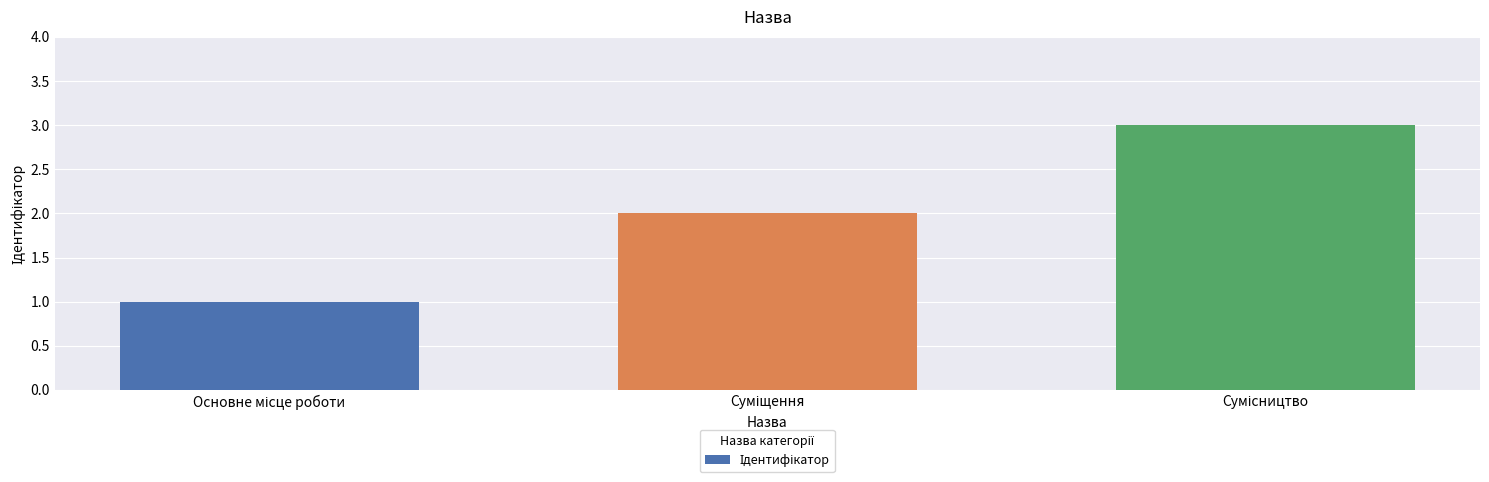

Does the chart contain any negative values?

No